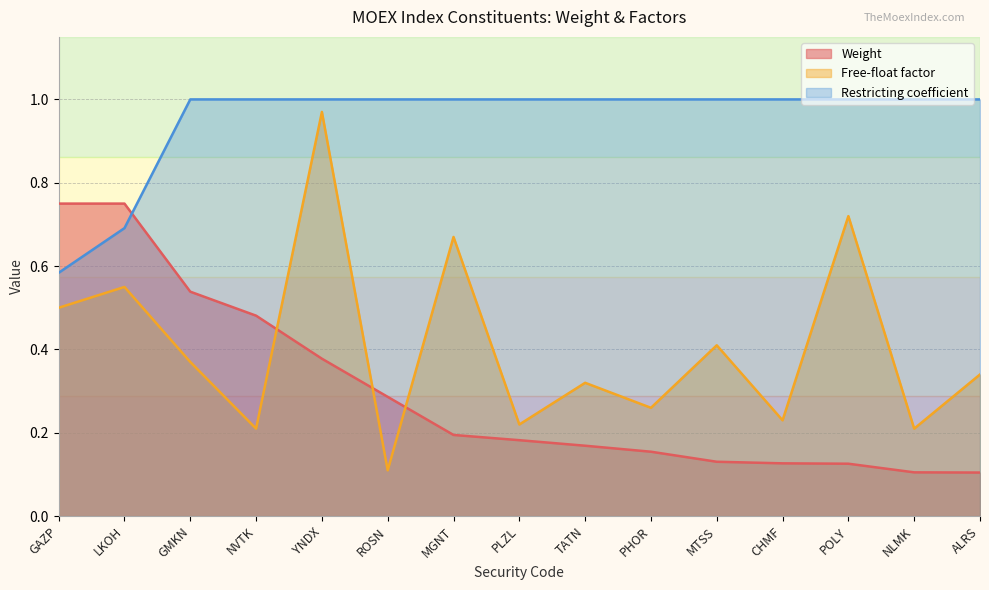

Read the Restricting coefficient value at PHOR.

1.0